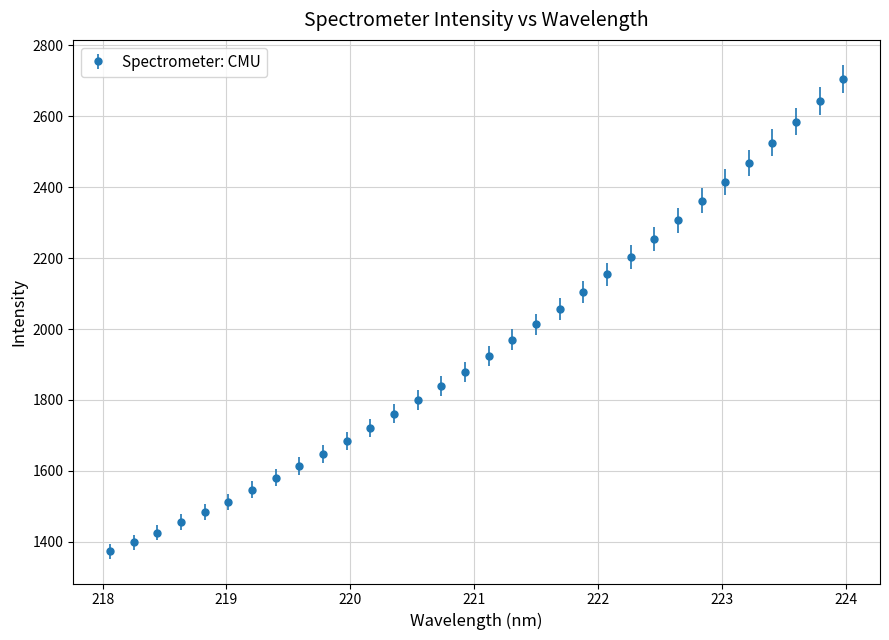

What is the difference between the second highest and second lowest values?

1244.6